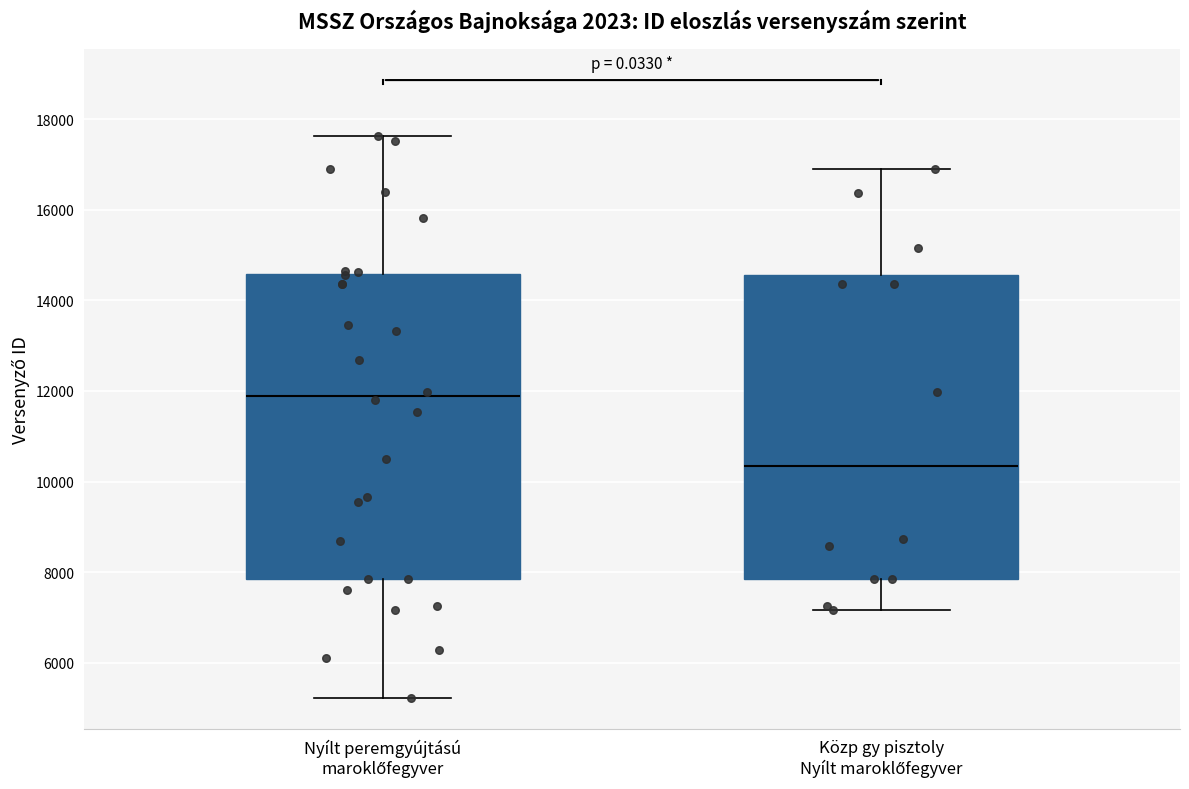

Which box's median line is the lowest?

Közp gy pisztoly Nyílt maroklőfegyver